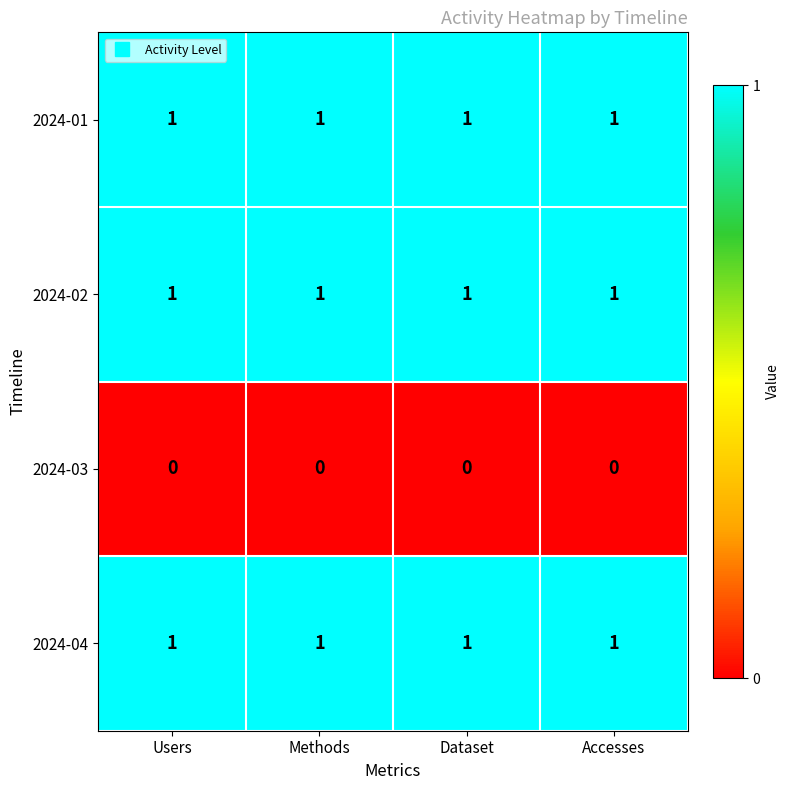

What is the difference between the highest and lowest values at Methods?

1